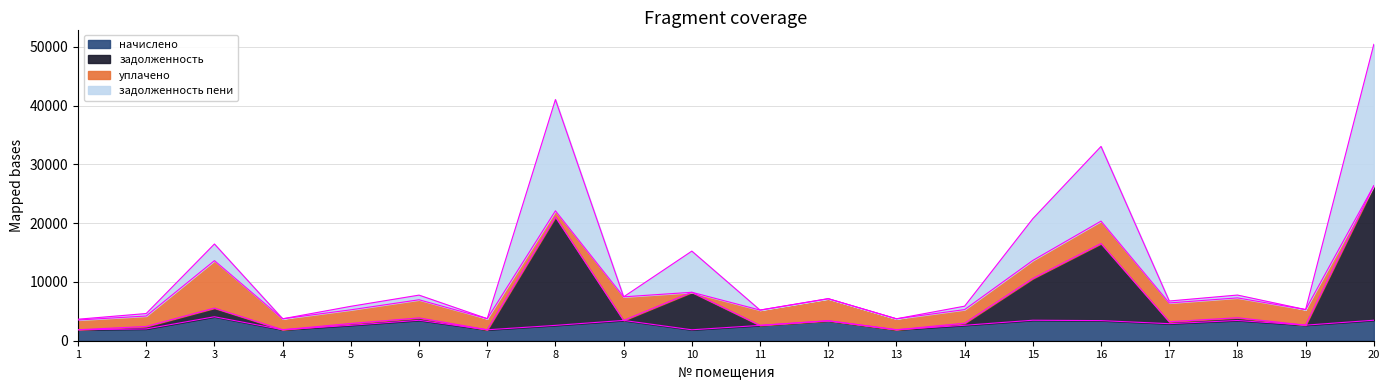

At which category is the sum across all series the highest?

20